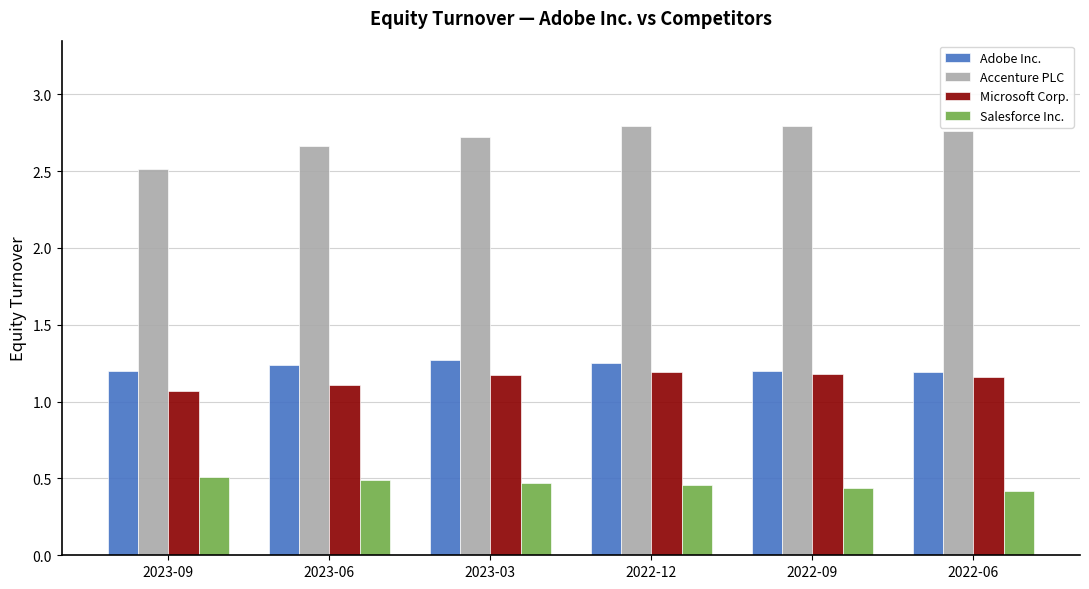

How many Accenture PLC values are between 2 and 3?

6